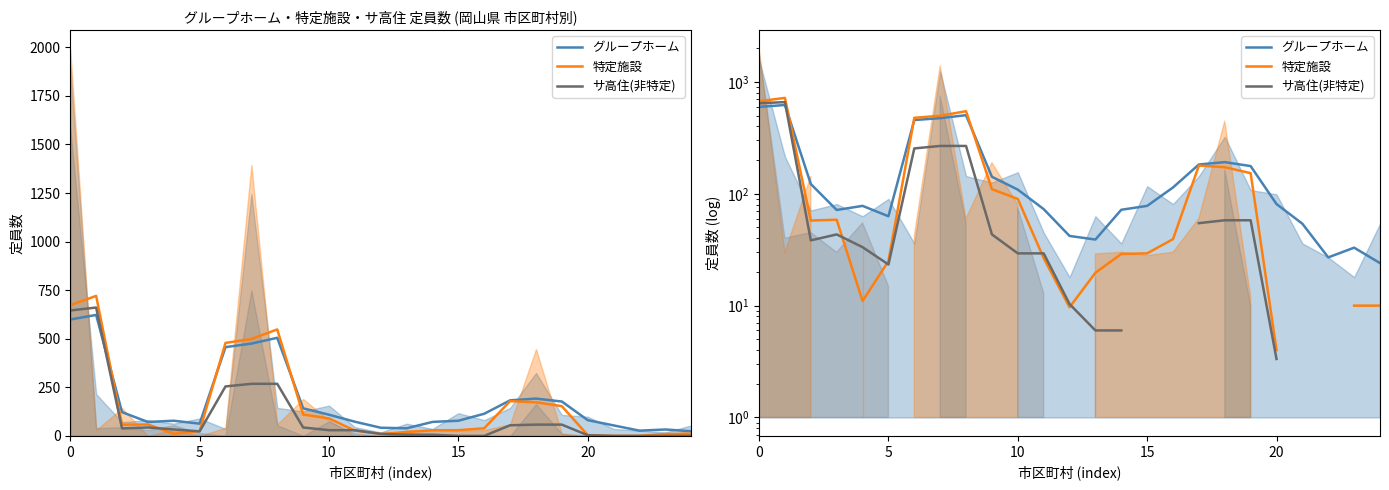

The value of 特定施設 at 21 is nan. True or false?

False